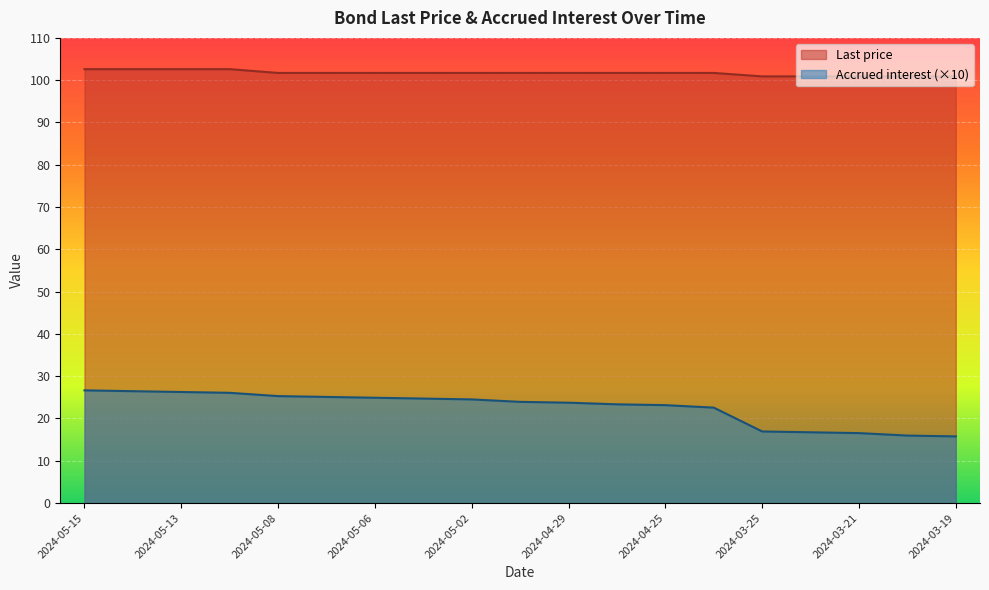

What is the maximum value shown in the chart?

102.6